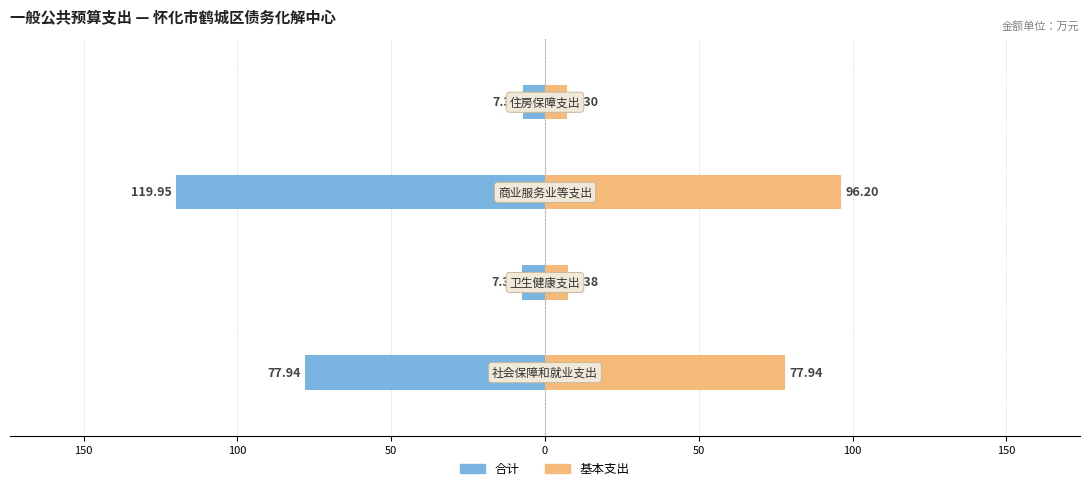

Which has a higher value, 200 or 150?

150